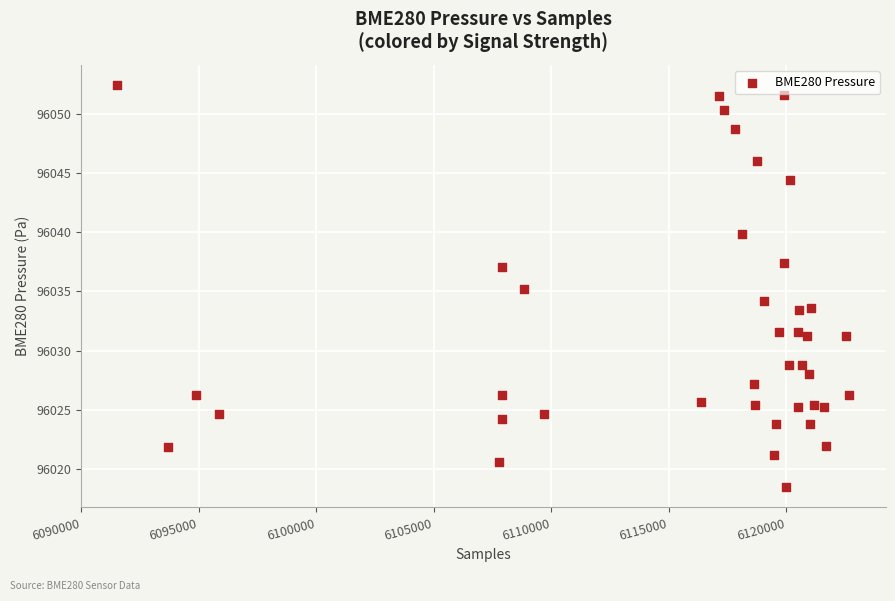

What is the range of Y values (max minus min)?

33.9